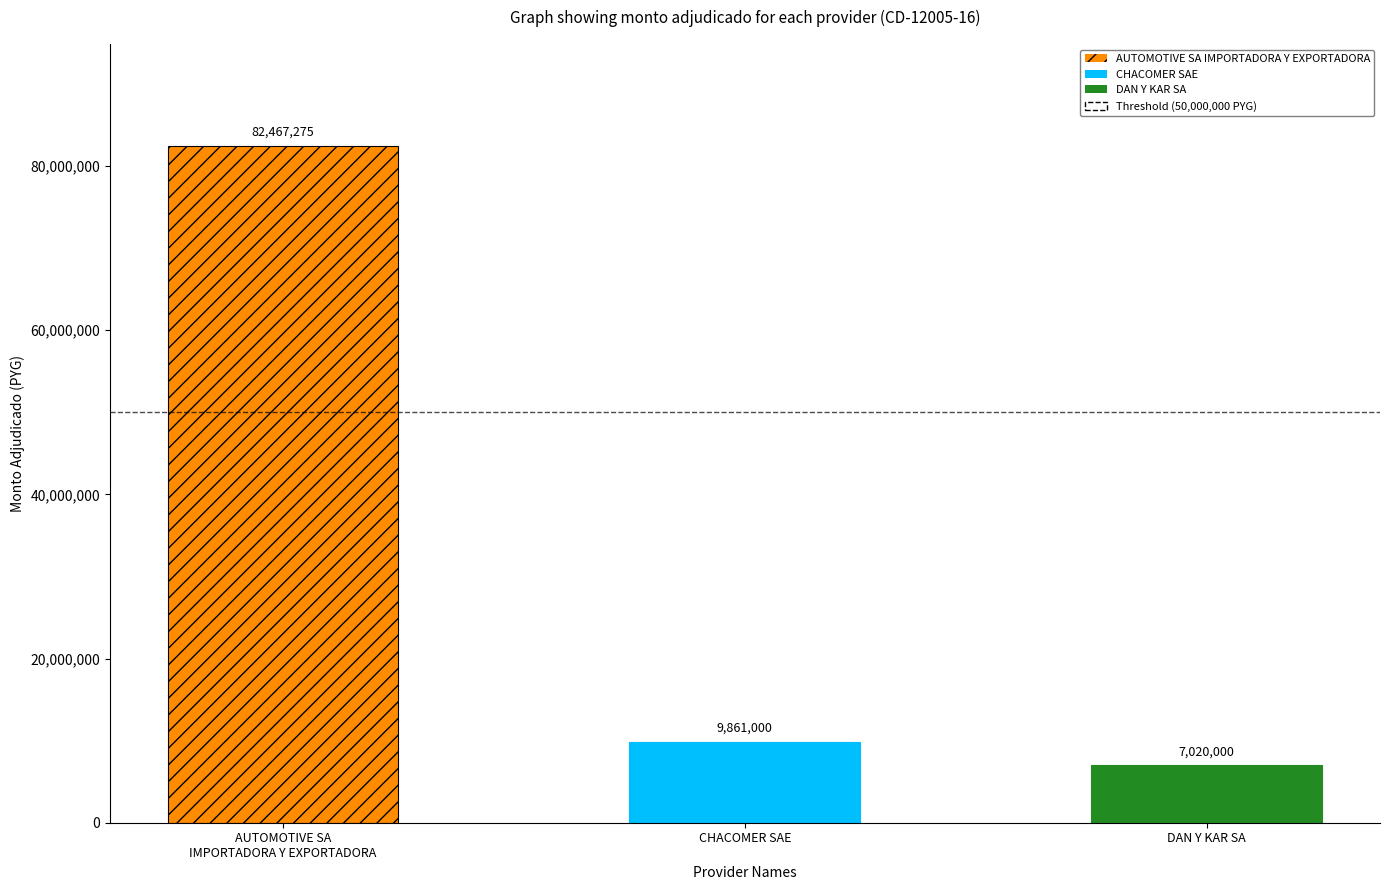

What position from the right is DAN Y KAR SA?

1